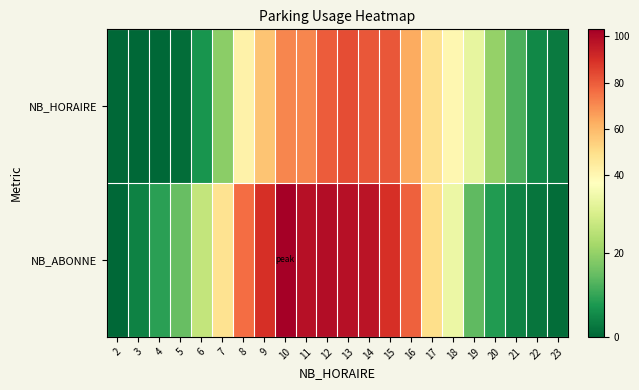

Which series has the largest total across all categories?

NB_ABONNE